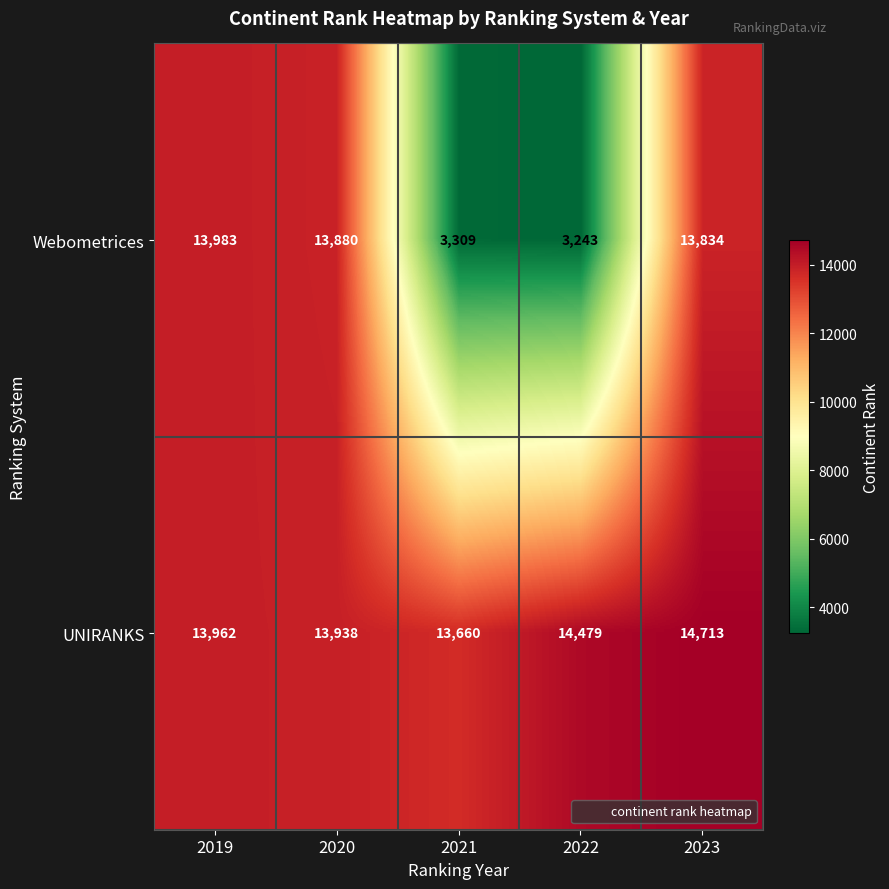

At which label does UNIRANKS reach its peak?

2023